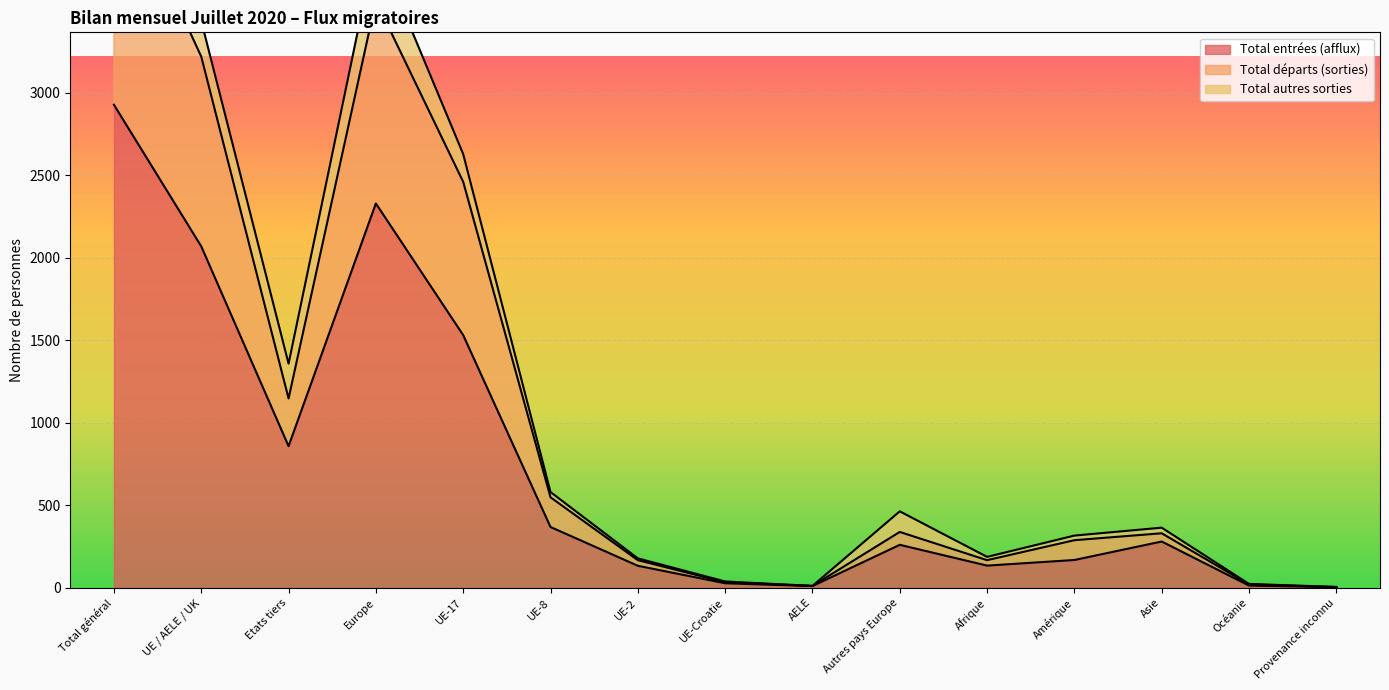

What is the minimum value for Total départs (sorties)?

4